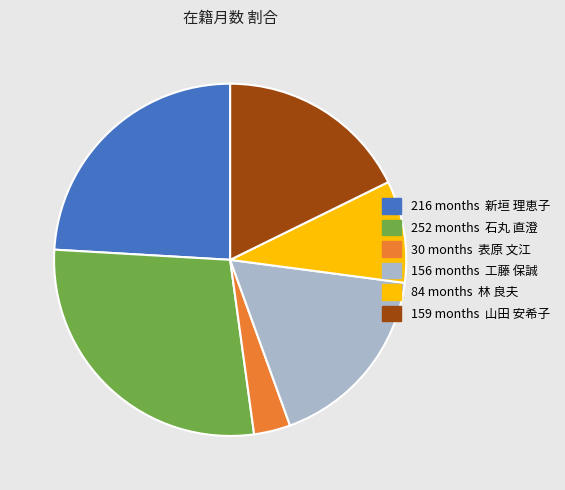

Is there a majority slice in this chart?

No